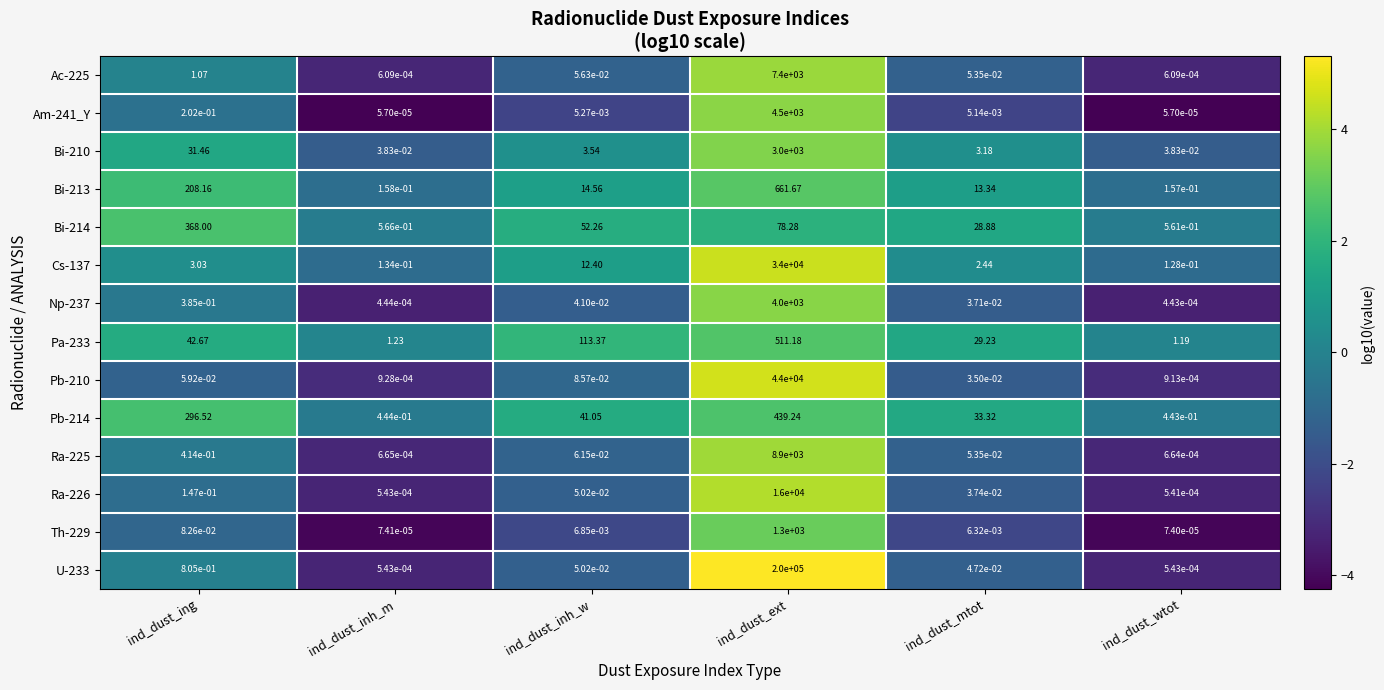

At which category does the chart reach its peak across all series?

ind_dust_ext